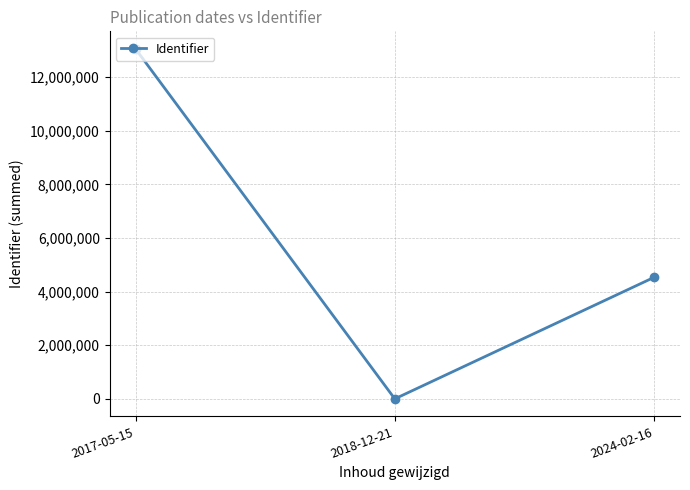

What is the difference between the maximum and minimum values?

13058892